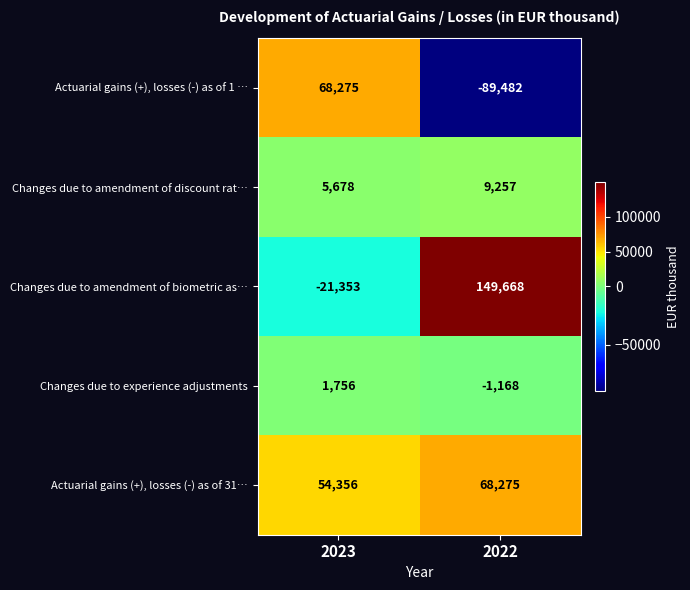

What value does the Actuarial gains (+), losses (-) as of 31… series have at 2023, to the nearest 10?

54360